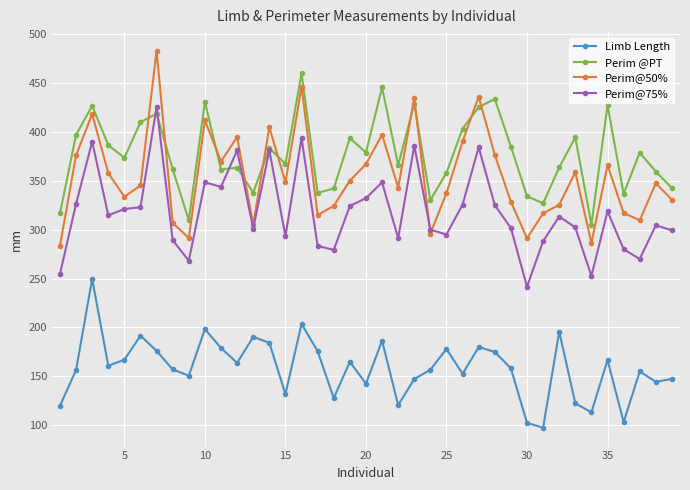

True or false: Perim@75% has more than 2 interior local peaks.

True